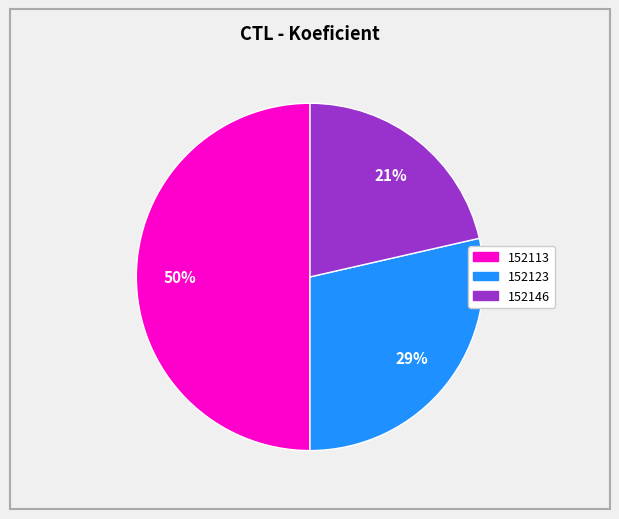

Between 152123 and 152146, which is larger?

152123